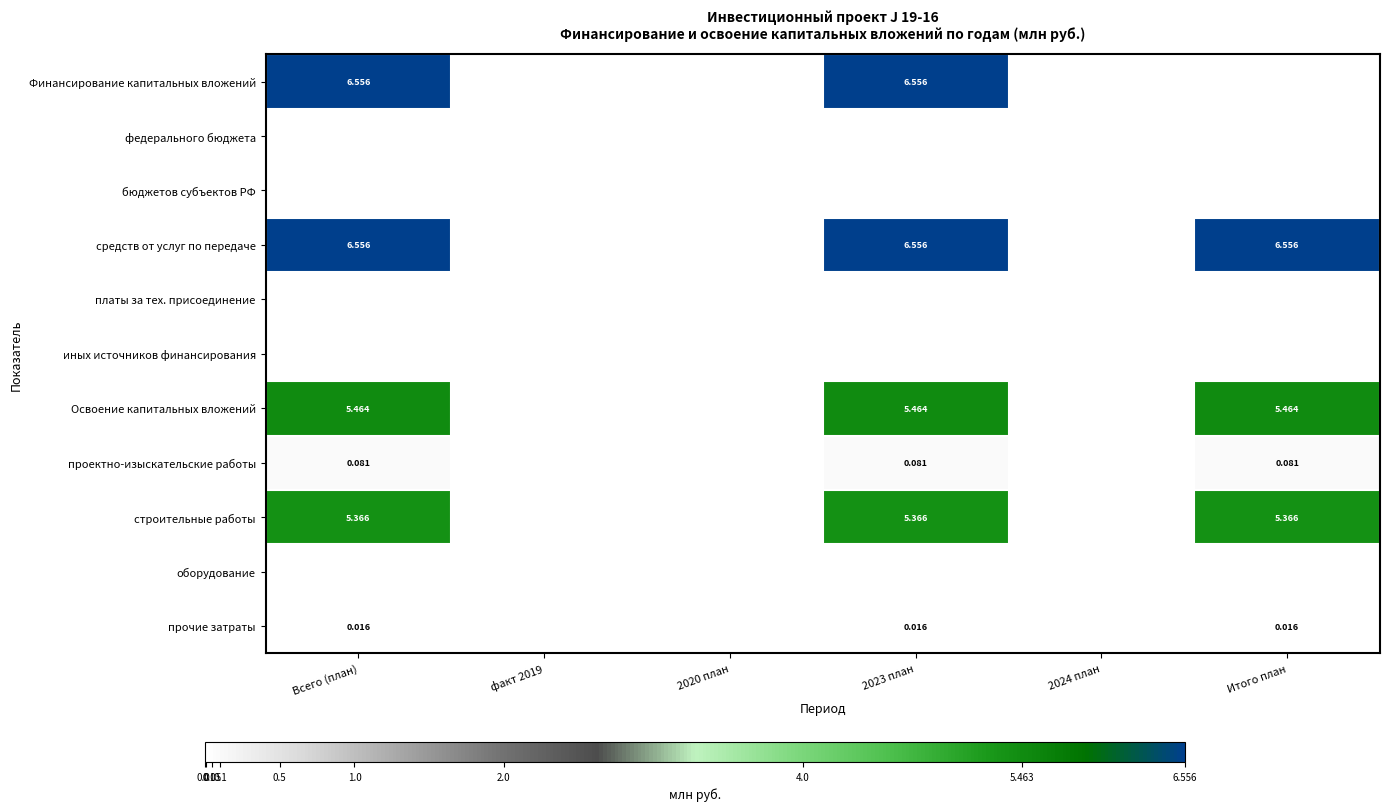

Read the средств от услуг по передаче value at Итого план.

6.6